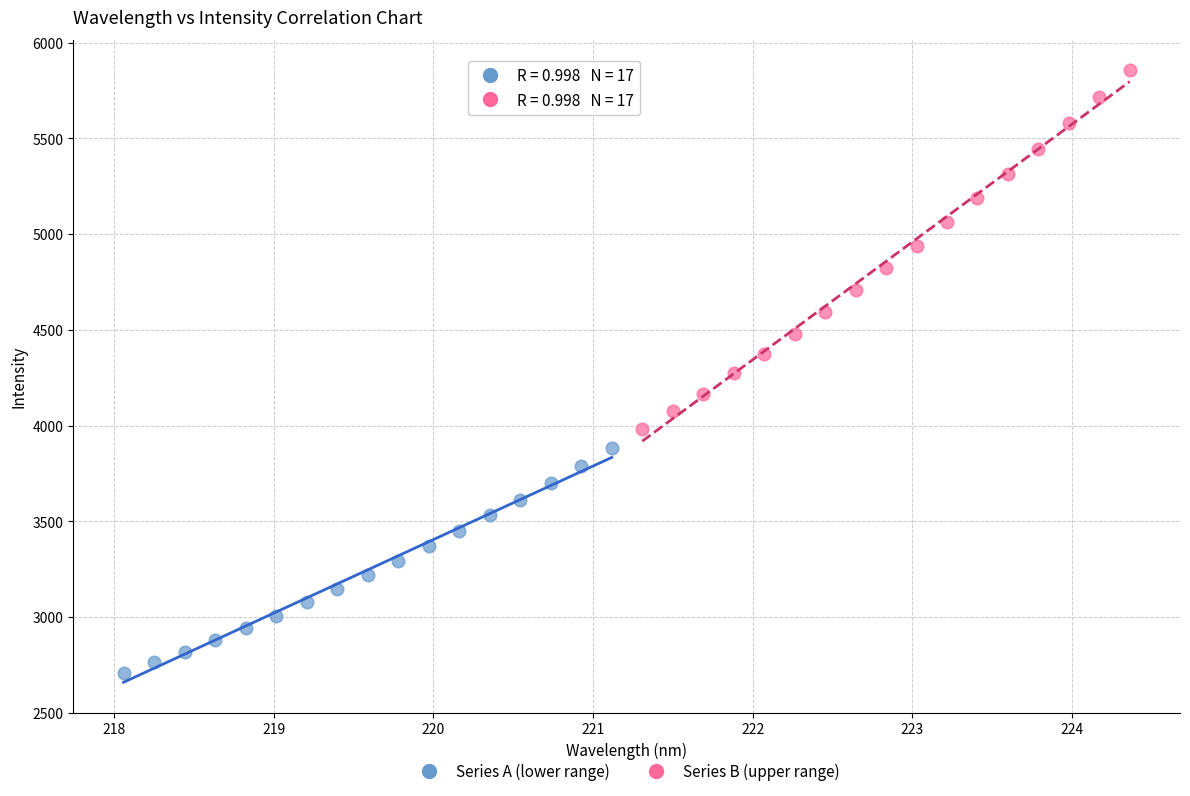

Which series has the largest Y range (max minus min)?

Series B (upper range)